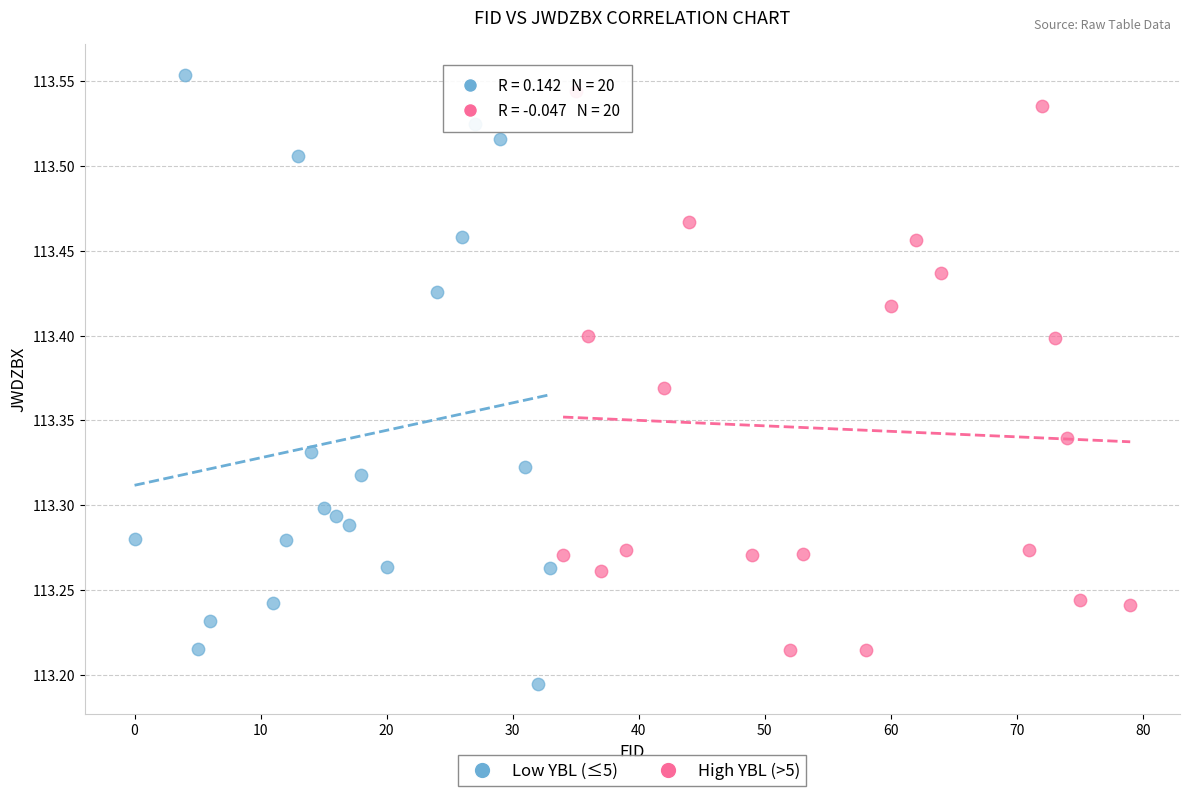

Which series has the widest spread of Y values?

Low YBL (≤5)